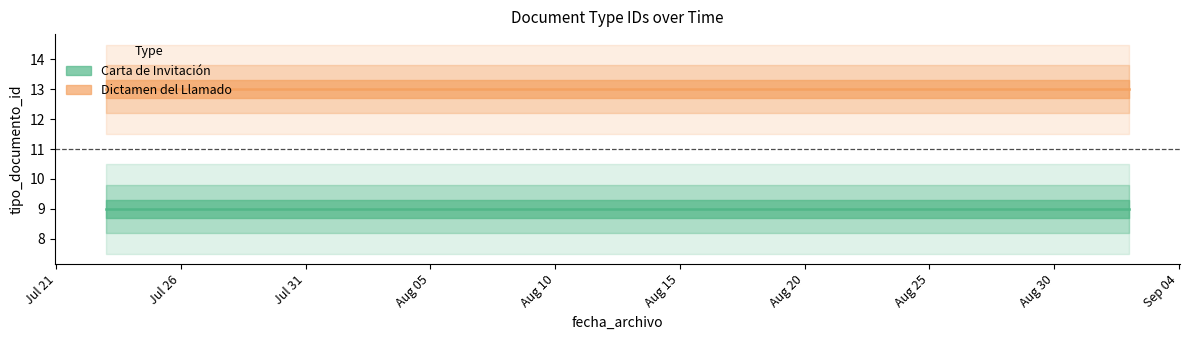

What is the spread (max minus min) of values at 2021-08-27?

4